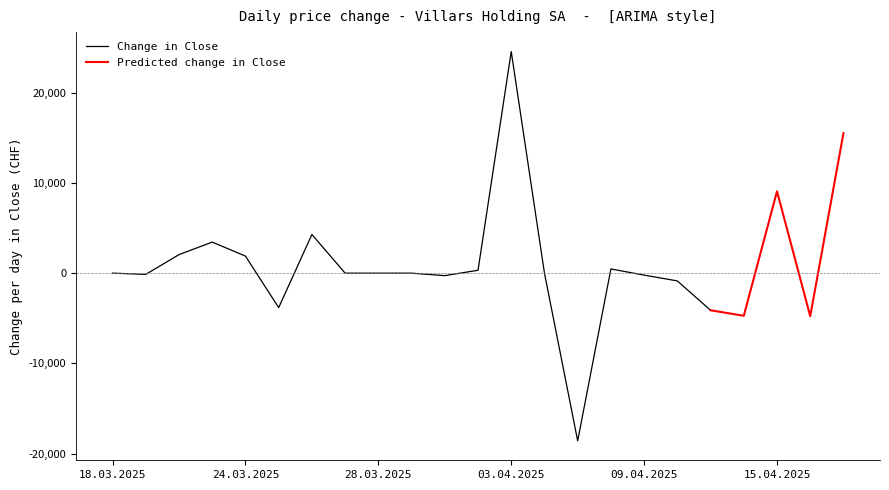

The Change in Close series shows 0 at 18.03.2025. True or false?

True